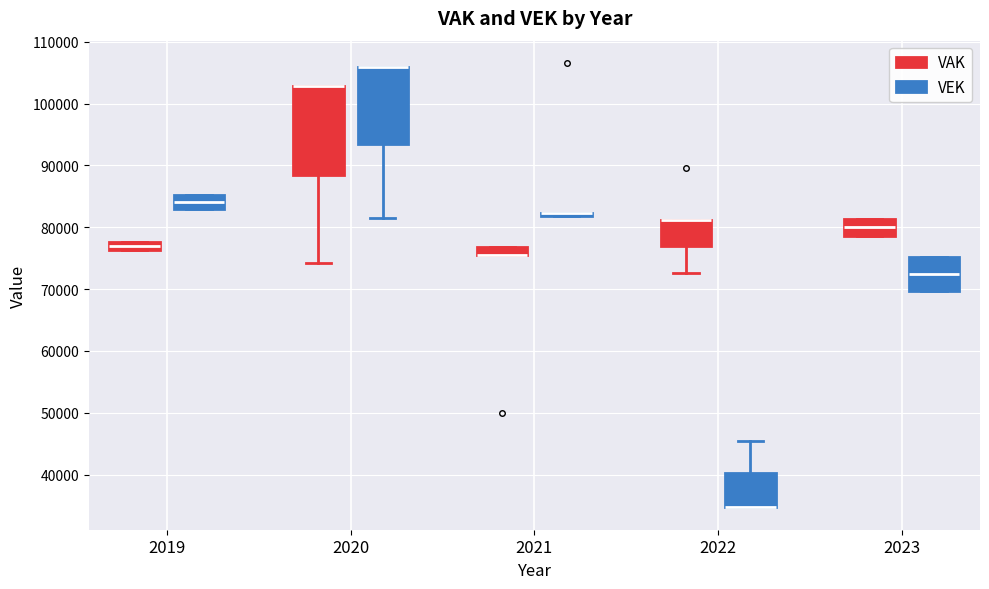

Comparing the boxes themselves (not the whiskers), which one is the tallest?

2020 (VAK)